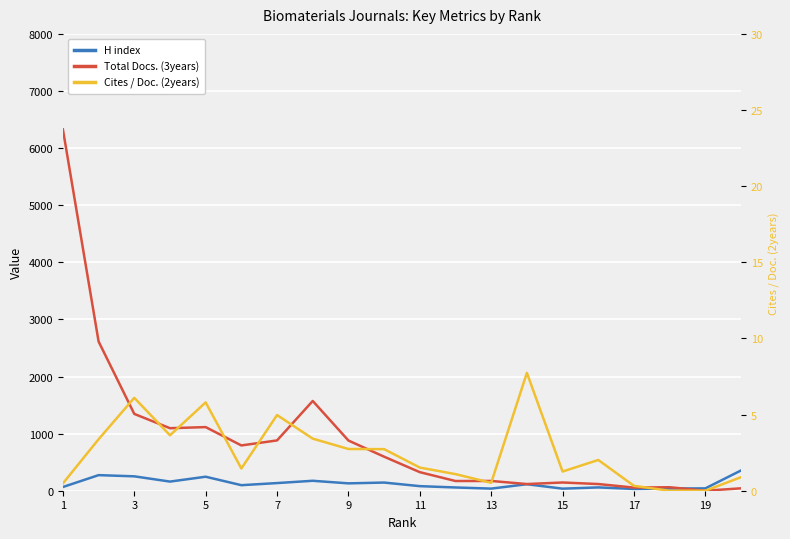

How many interior local peaks does the Cites / Doc. (2years) series have?

5